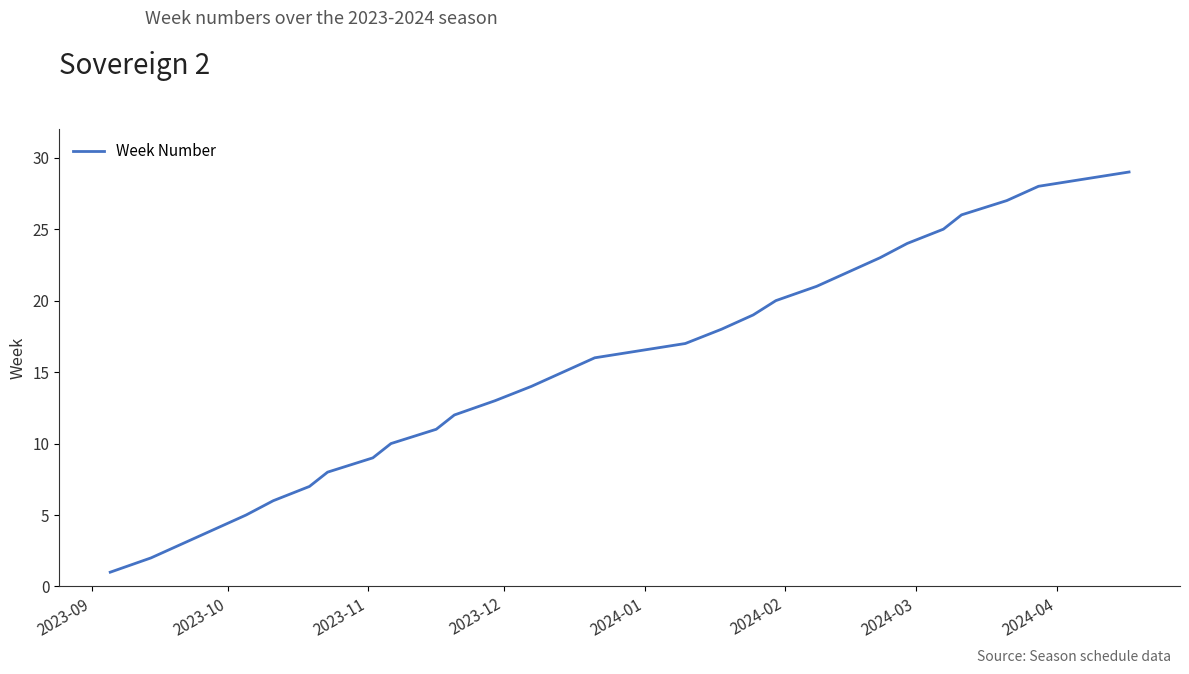

Count the number of categories in the chart.

28